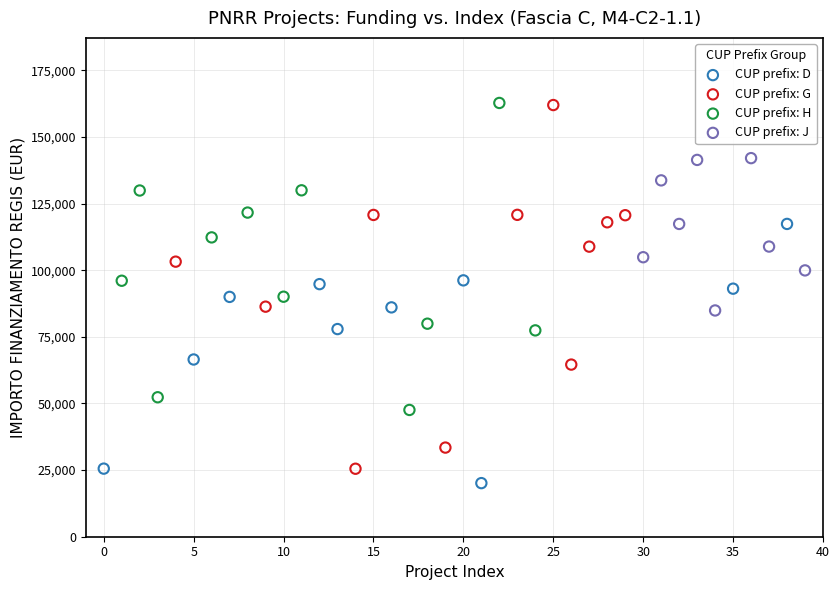

Which series has the widest spread of Y values?

CUP prefix: G